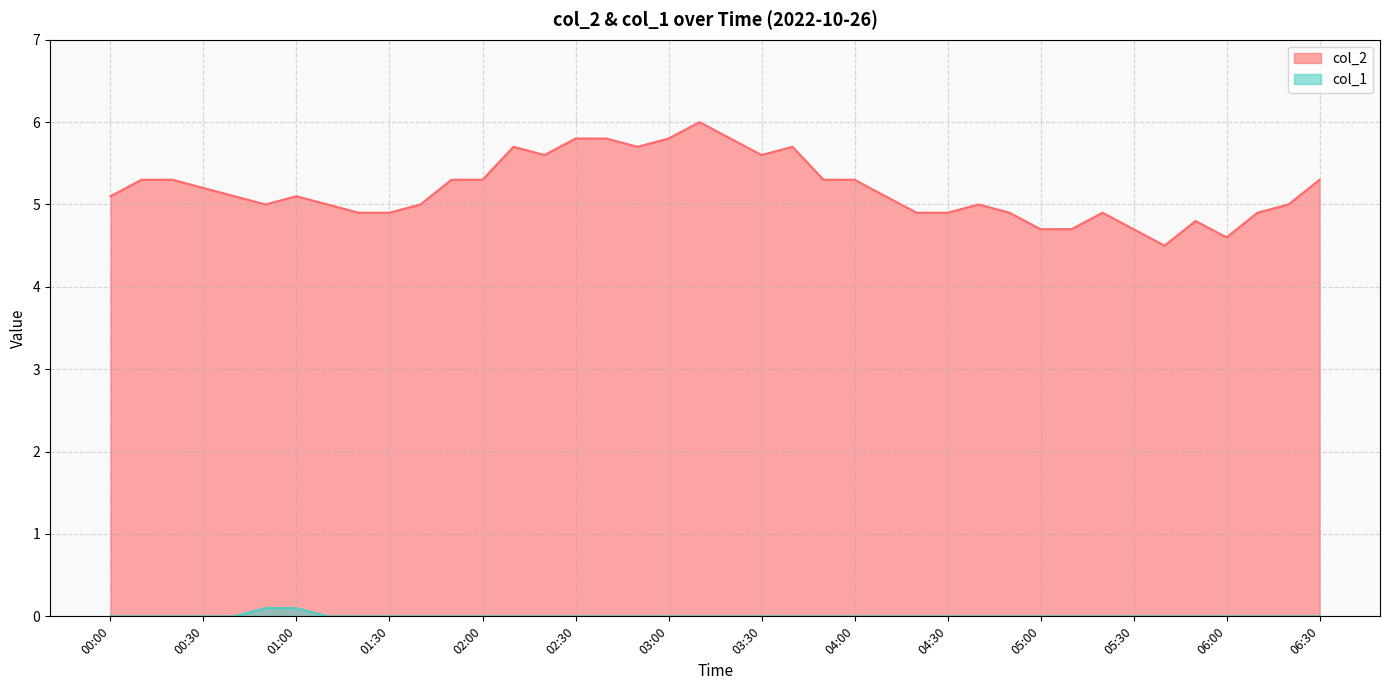

True or false: col_2 has a value of 4.9 at 04:20.

True